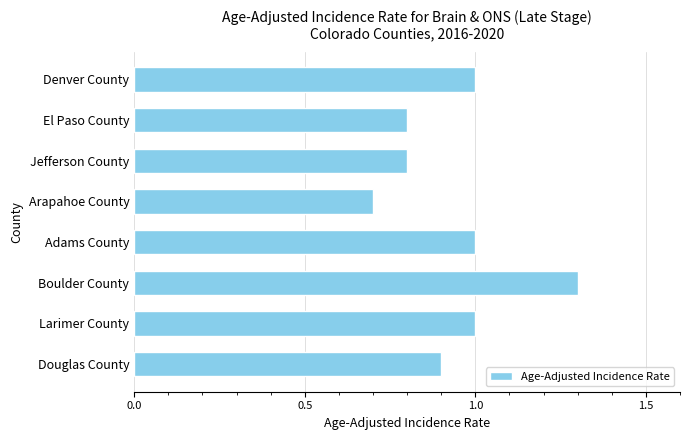

What is the smallest value displayed?

0.7